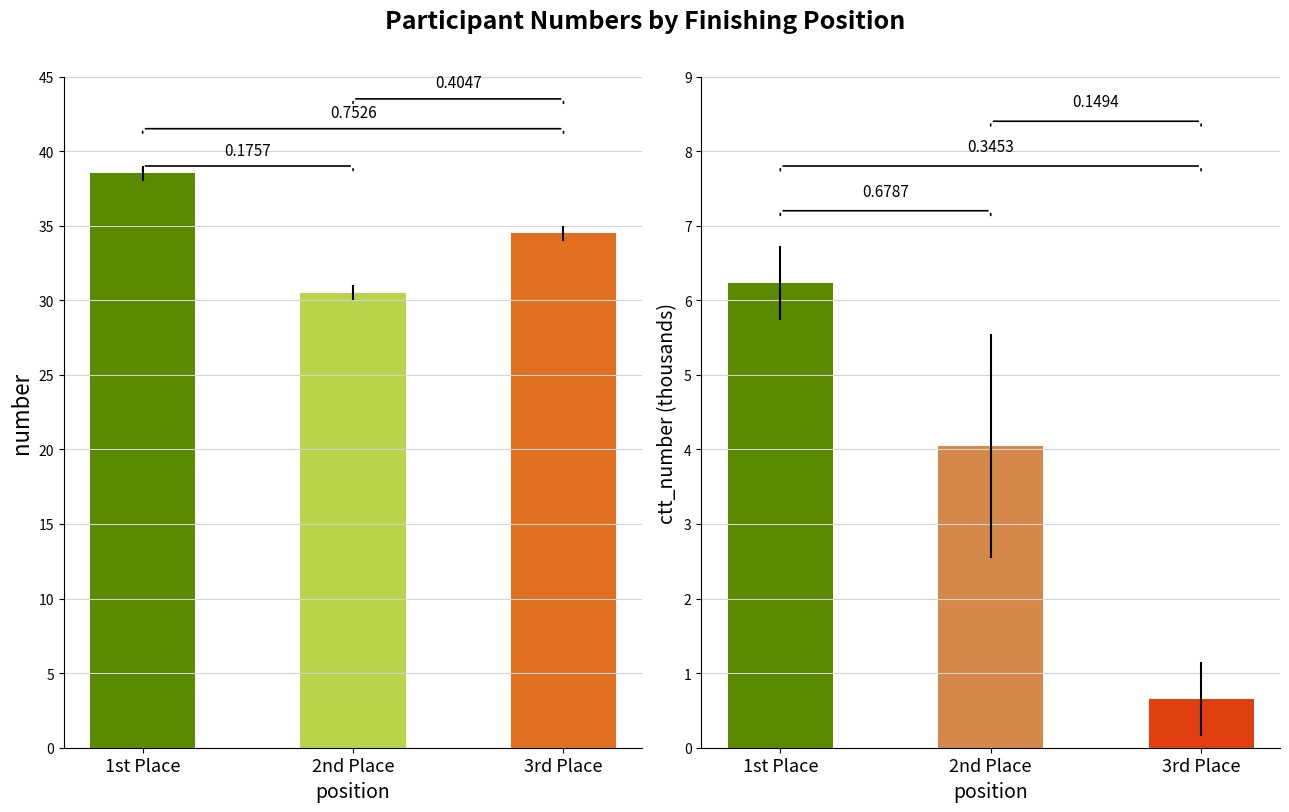

Between 2nd Place and 3rd Place, which series saw the biggest shift?

Avg Rider Number